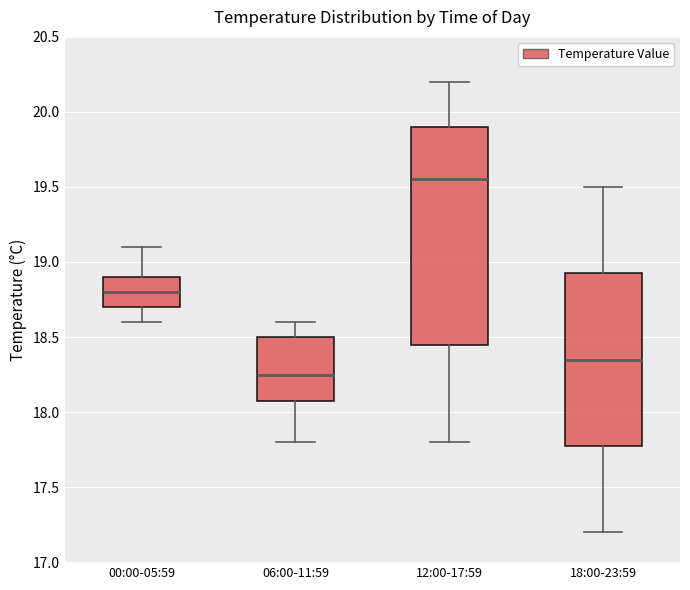

Where does the upper whisker of the box for 18:00-23:59 end on the y-axis? The values are not printed on the chart, so give them approximately, as read against the axis.

19.50